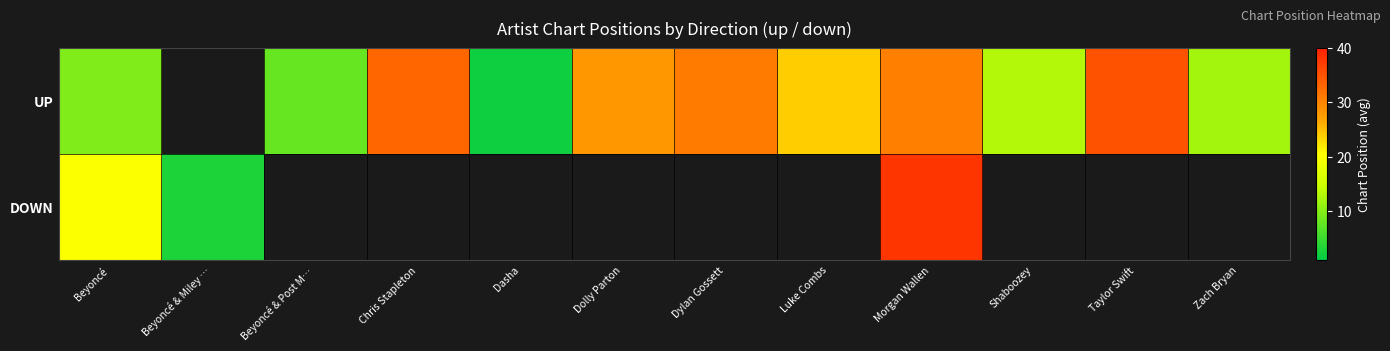

At which label does UP reach its peak?

Taylor Swift